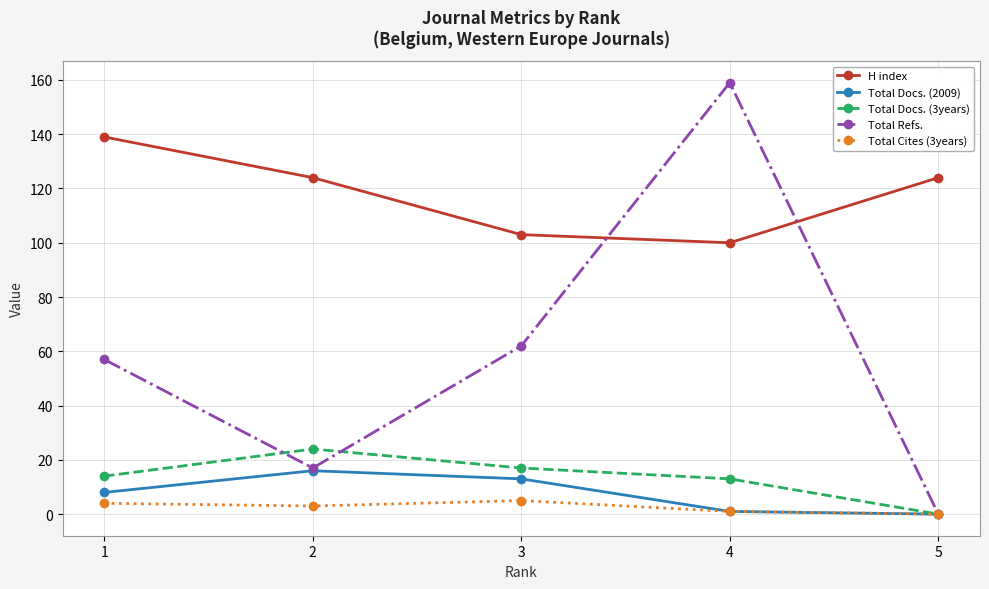

How many data points in Total Docs. (2009) are less than 8?

2